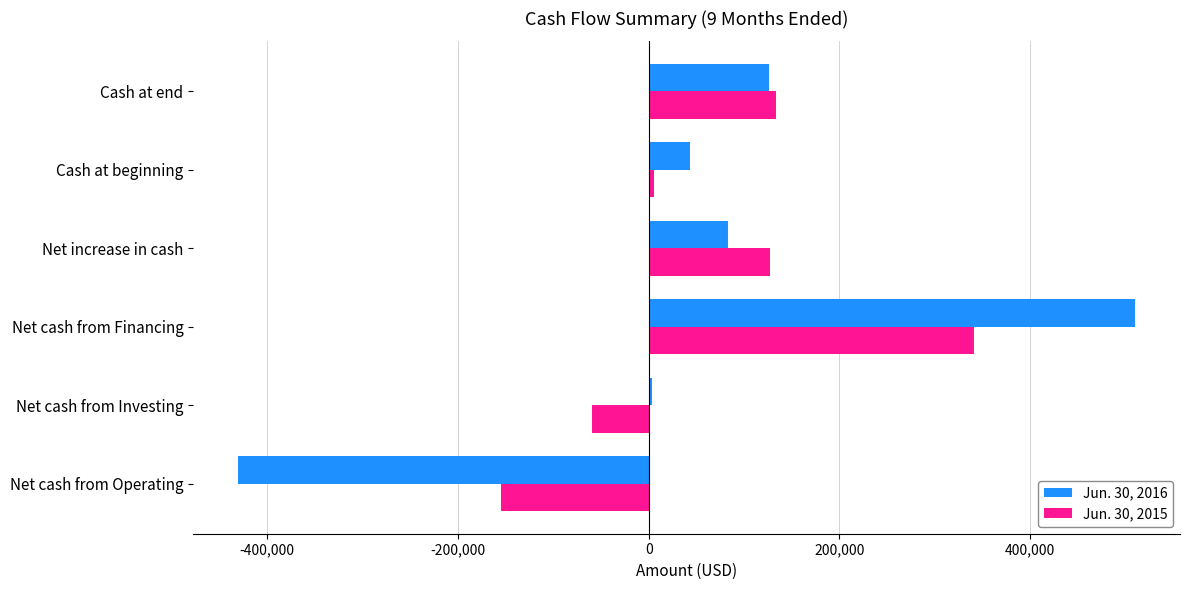

Is the value of Jun. 30, 2015 at Cash at end greater than the value of Jun. 30, 2016 at Net increase in cash?

Yes